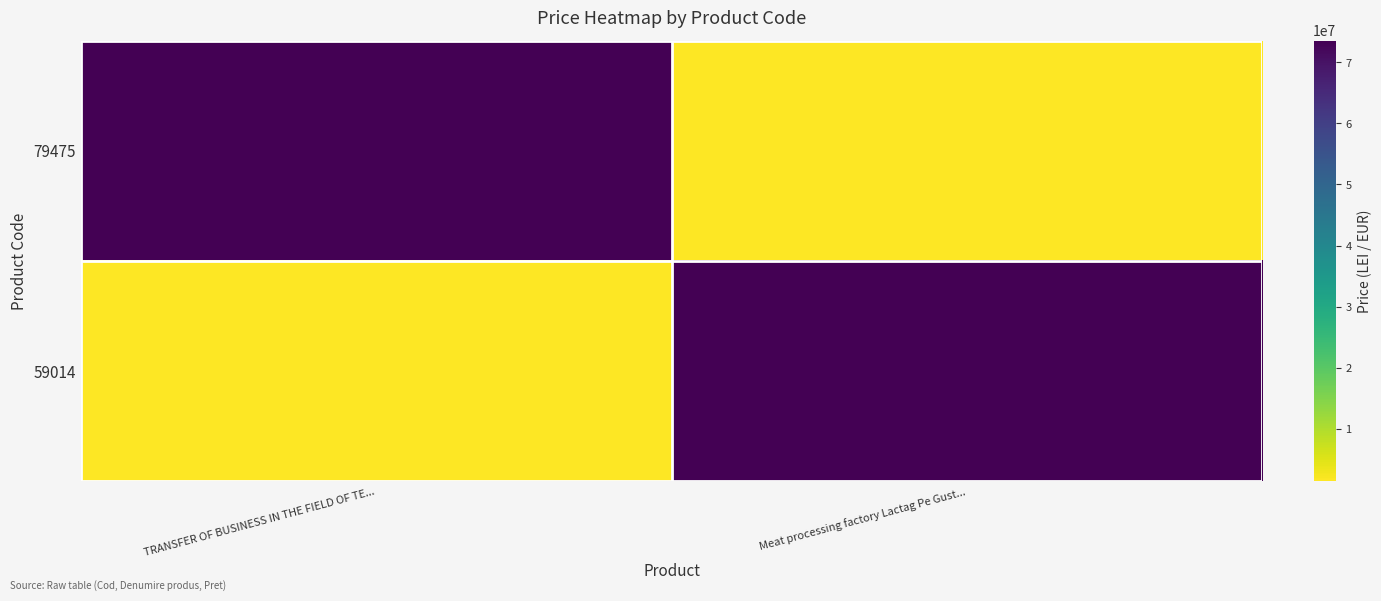

Which series changed the most between TRANSFER OF BUSINESS IN THE FIELD OF TE... and Meat processing factory Lactag Pe Gust...?

79475